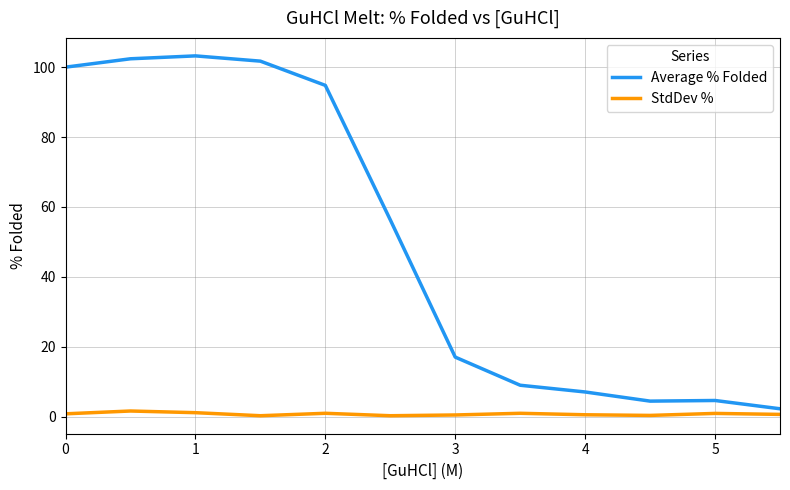

True or false: Average % Folded and StdDev % intersect in this chart.

False